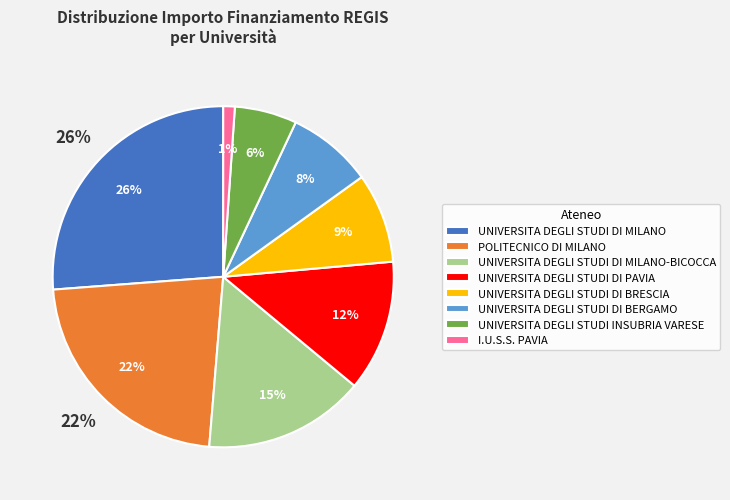

True or false: UNIVERSITA DEGLI STUDI DI BRESCIA accounts for 9% of the total.

True